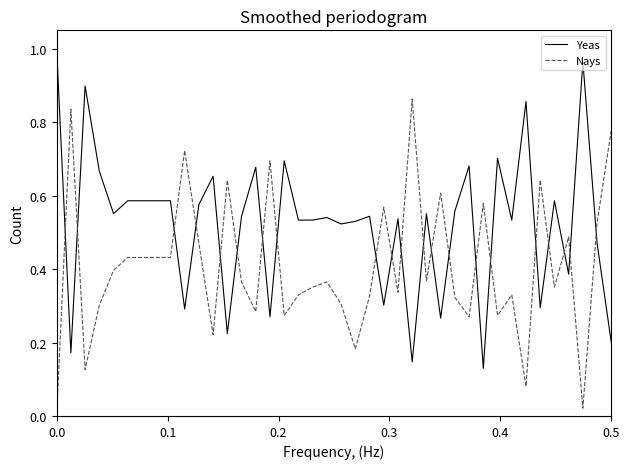

After their last crossing, which series has the higher values: Nays or Yeas?

Nays